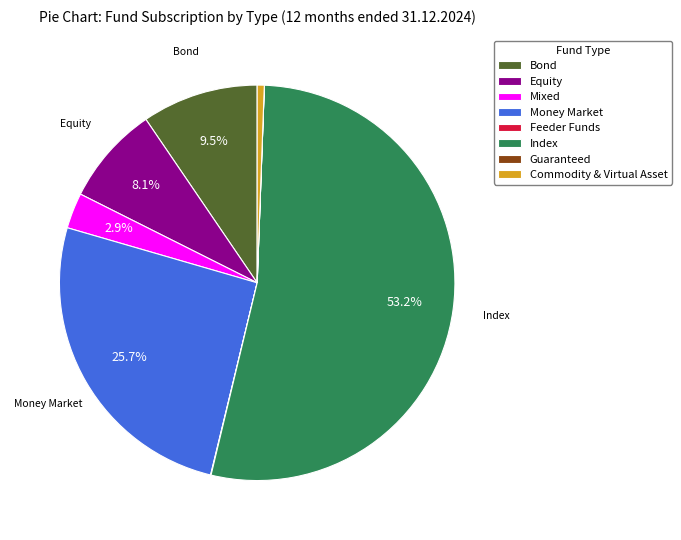

Which category has the biggest portion of the pie?

Index